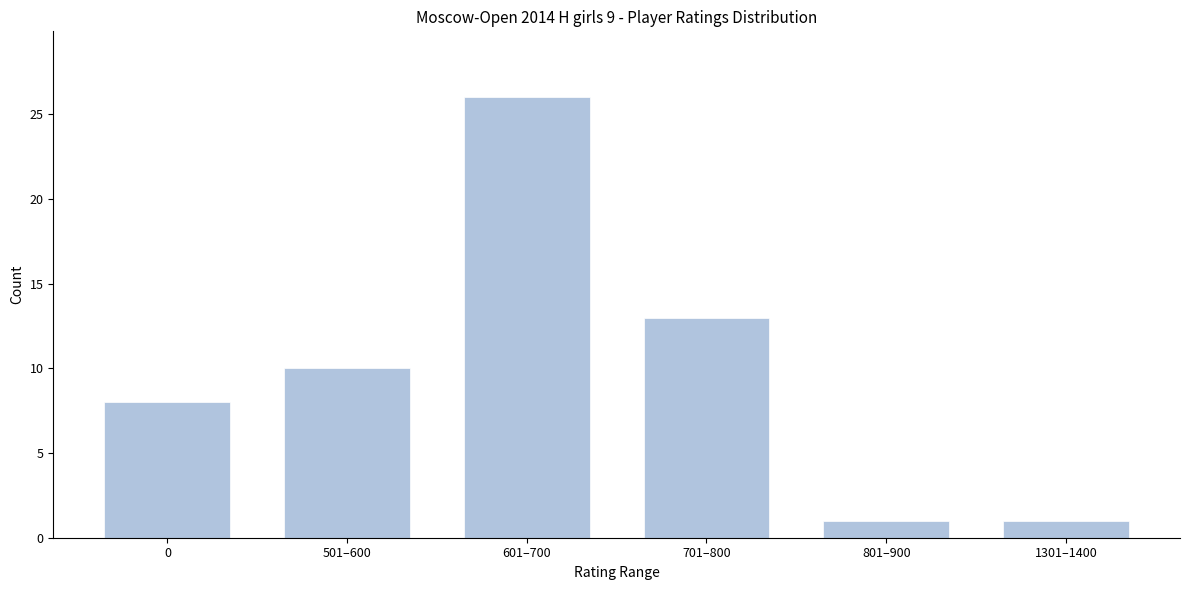

Reading left to right, extract all data points from this chart.

8	10	26	13	1	1